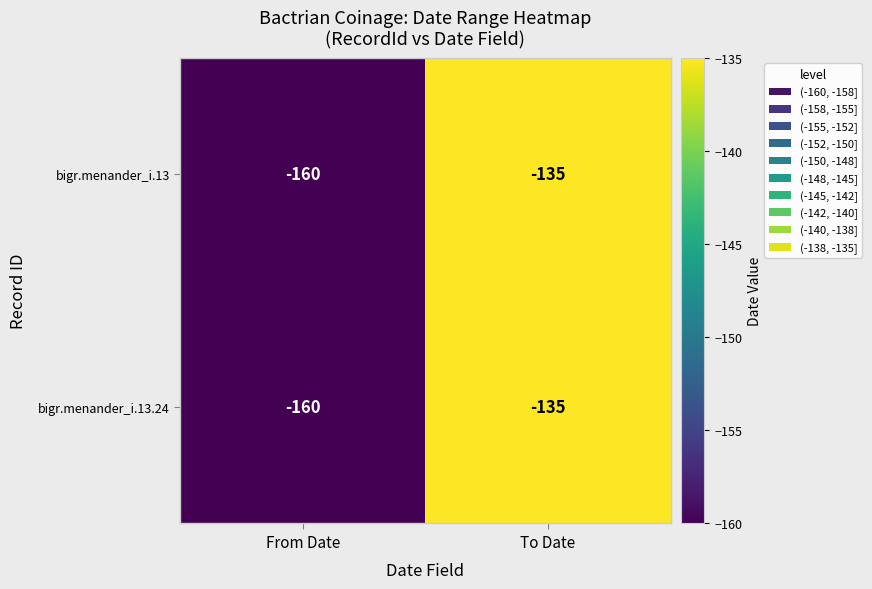

List the labels in order of bigr.menander_i.13.24 value, smallest first.

From Date, To Date